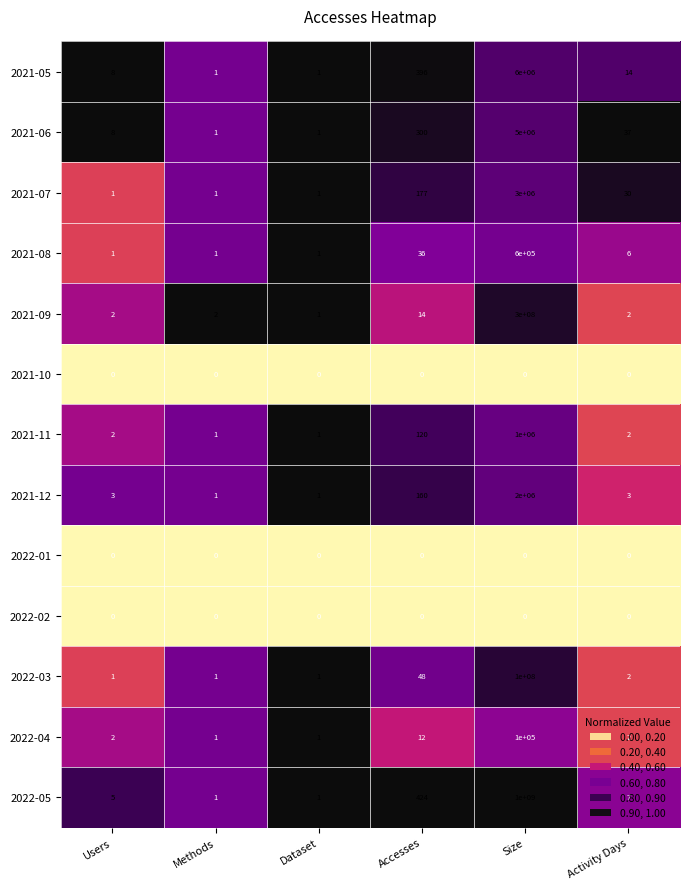

What is the maximum value shown in the chart?

1000000000